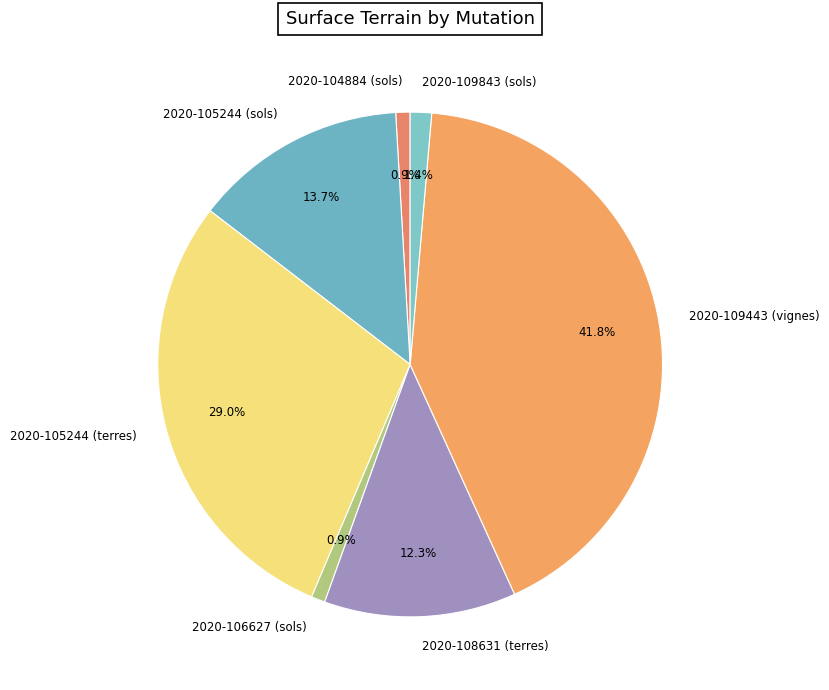

To the nearest percent, what is the combined percentage of 2020-106627 (sols) and 2020-105244 (terres)?

30%